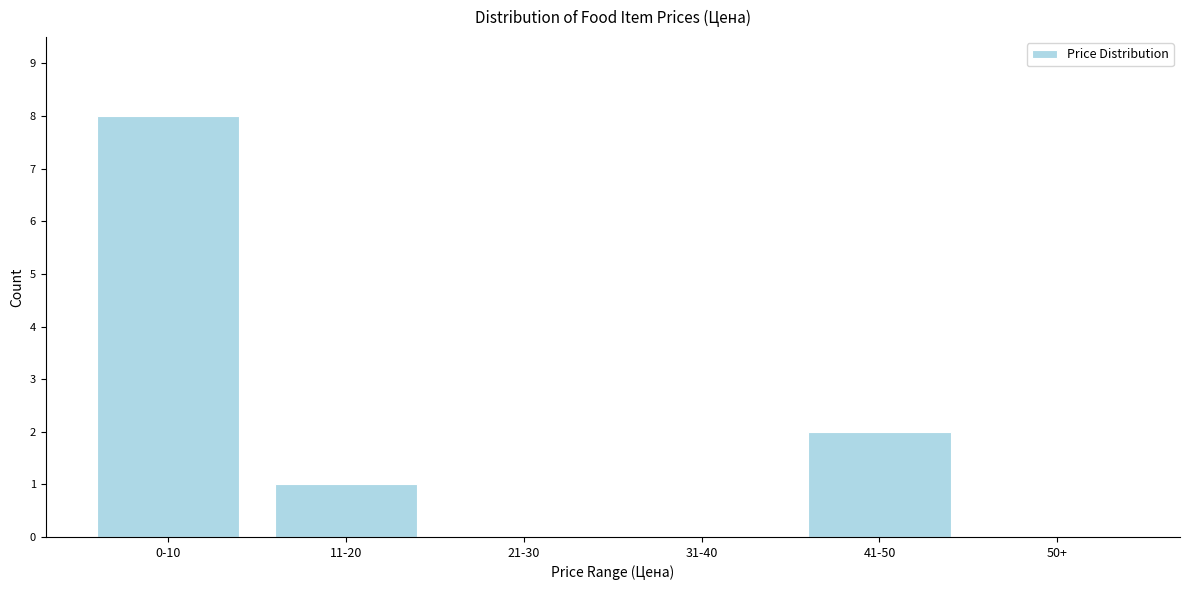

Reading left to right, extract all data points from this chart.

0-10=8	11-20=1	21-30=0	31-40=0	41-50=2	50+=0